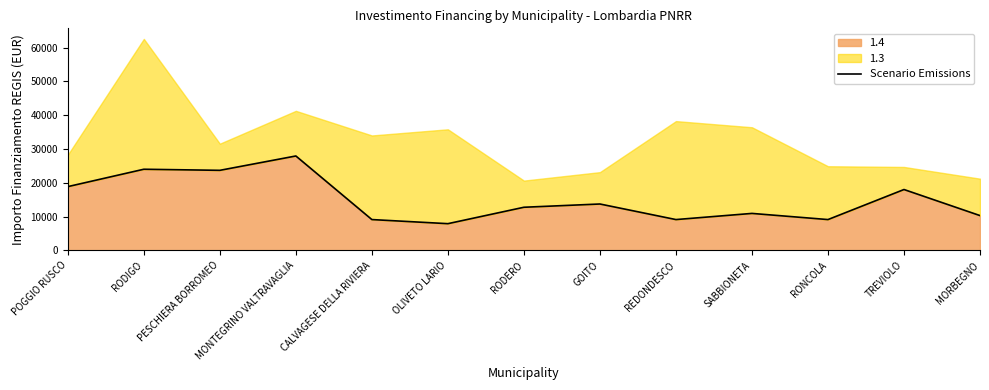

At which category does the data reach its first local peak?

RODIGO